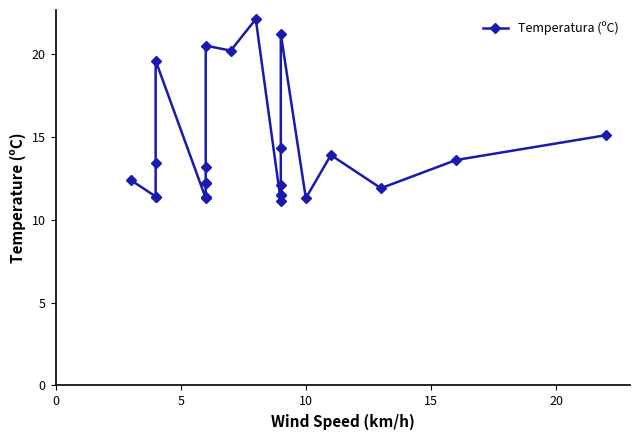

How many interior local peaks (higher than both neighbors) does the data have?

5